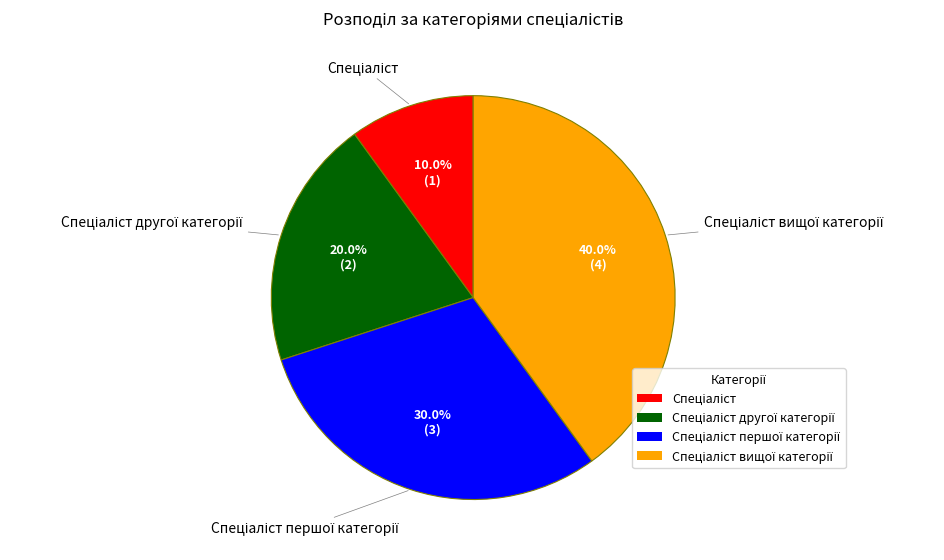

Is there a majority slice in this chart?

No